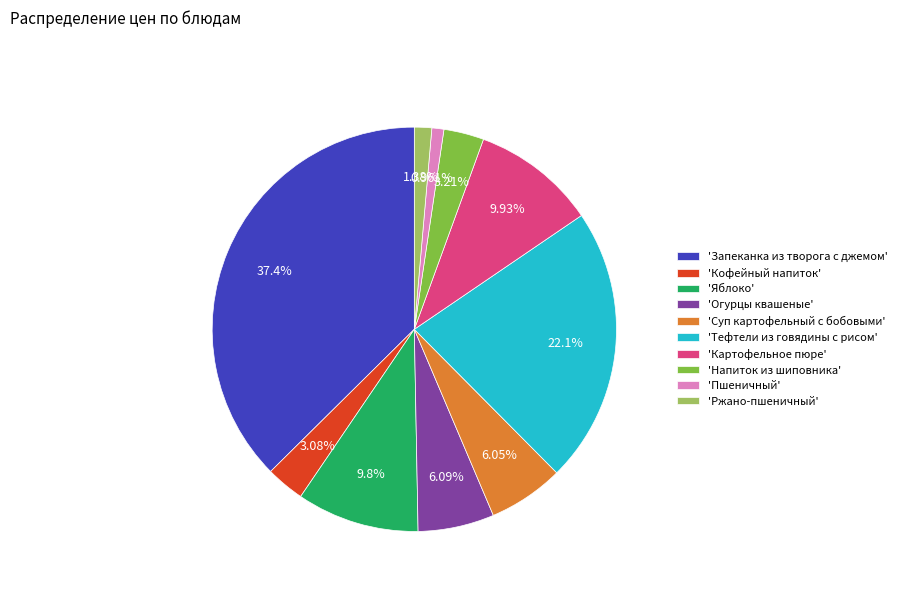

Which category has the biggest portion of the pie?

'Запеканка из творога с джемом'